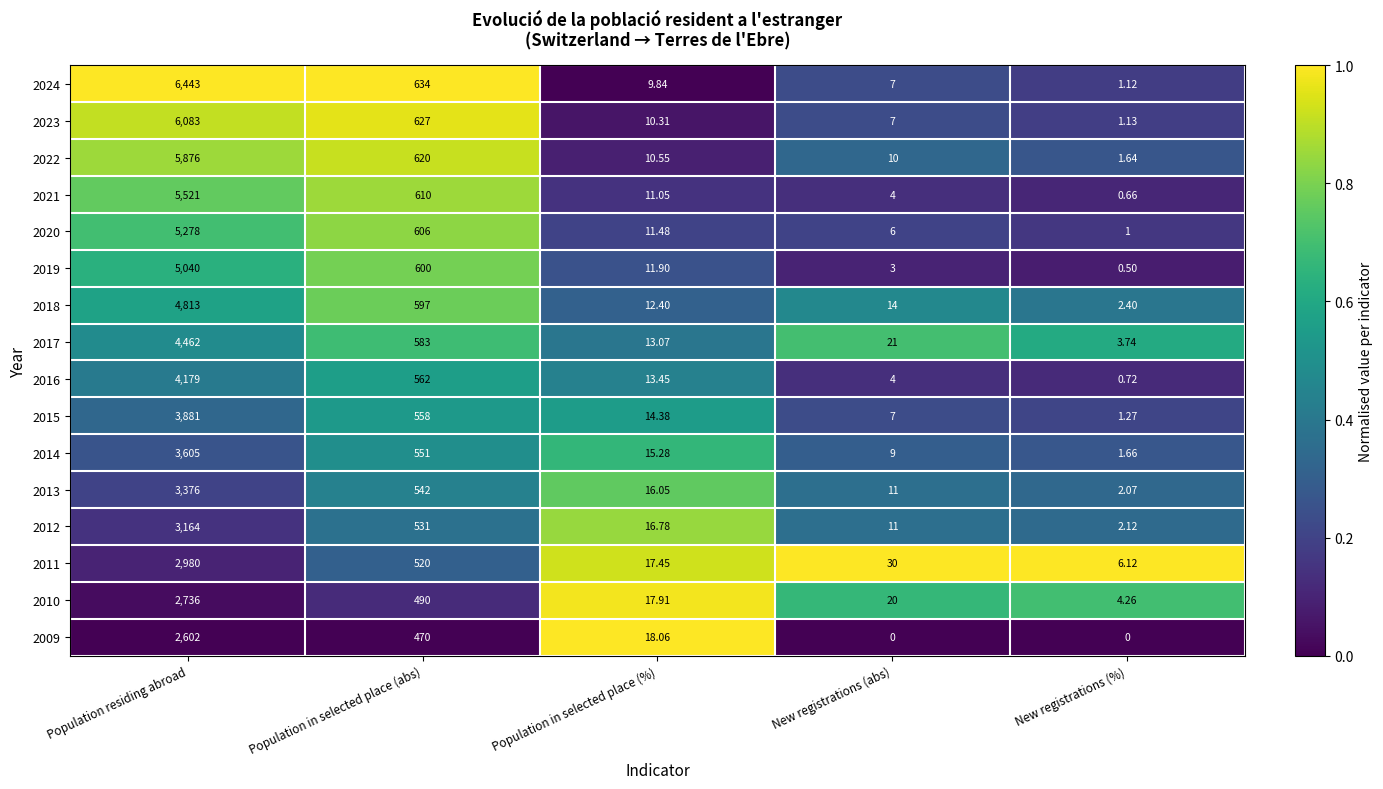

Where does the 2014 series first go above 15?

Population residing abroad